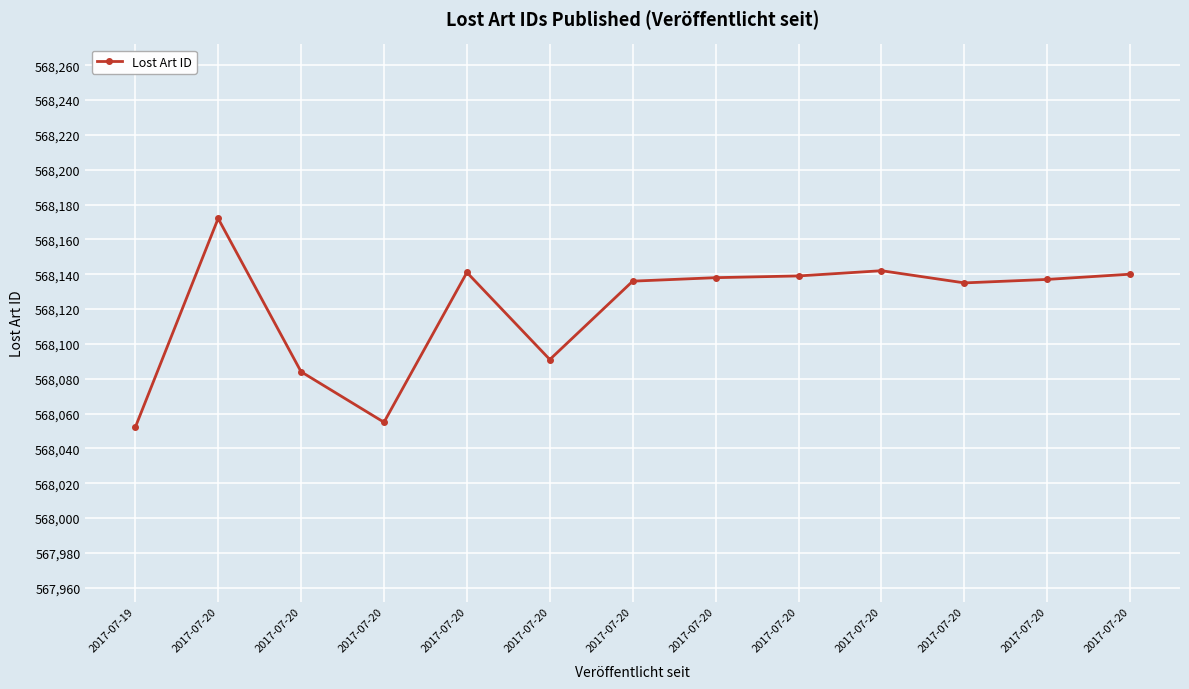

How many lines are shown in the chart?

1